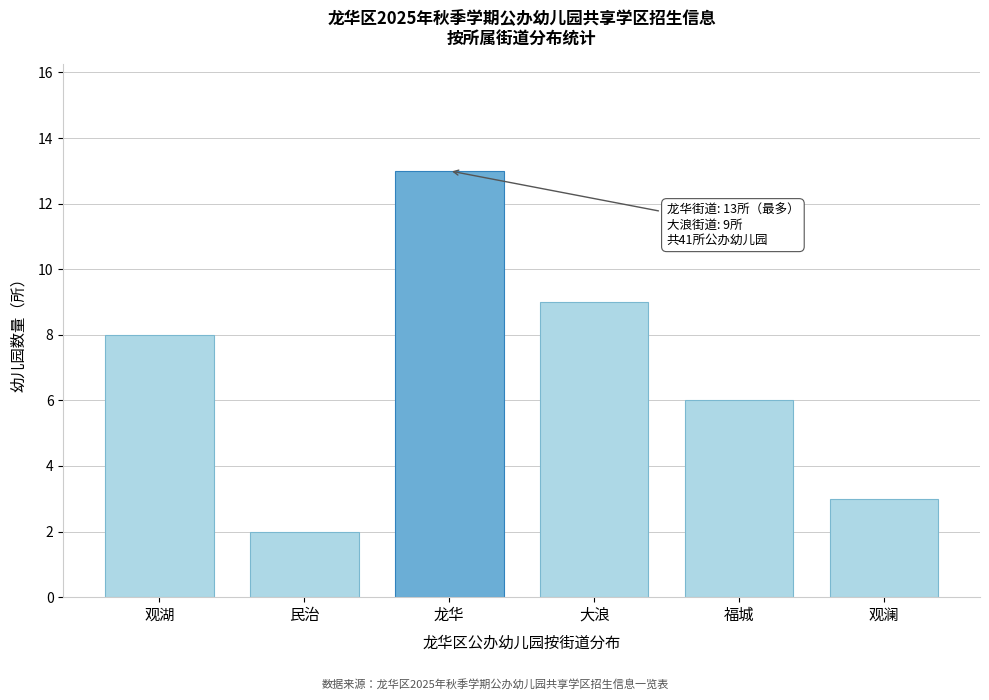

Reading right to left, list all the values displayed in this chart.

3	6	9	13	2	8